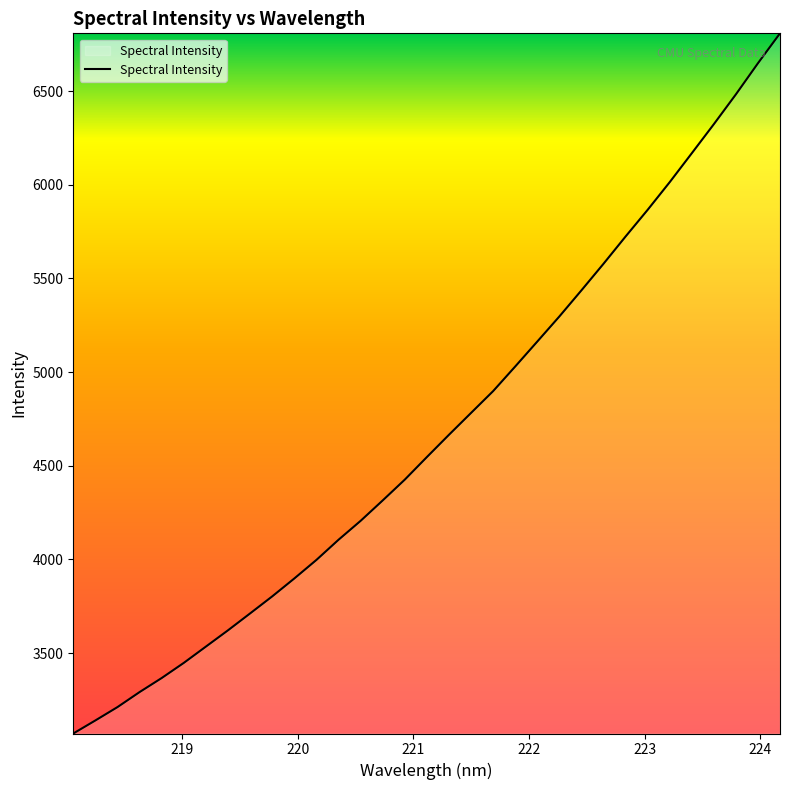

What is the maximum value shown in the chart?

6808.4